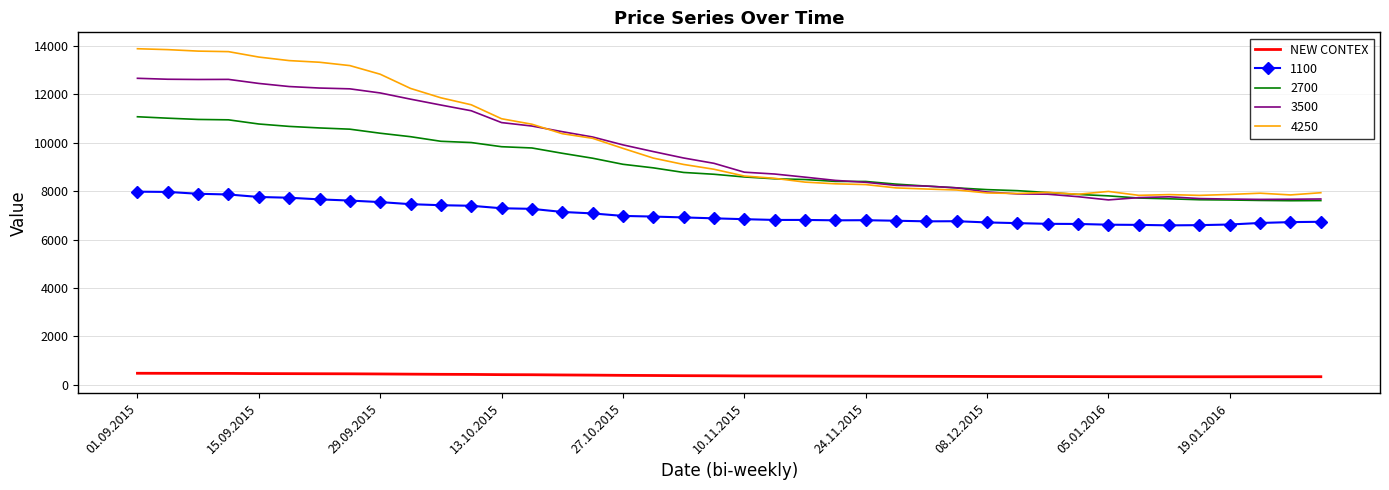

Which series has the largest range (max minus min)?

4250